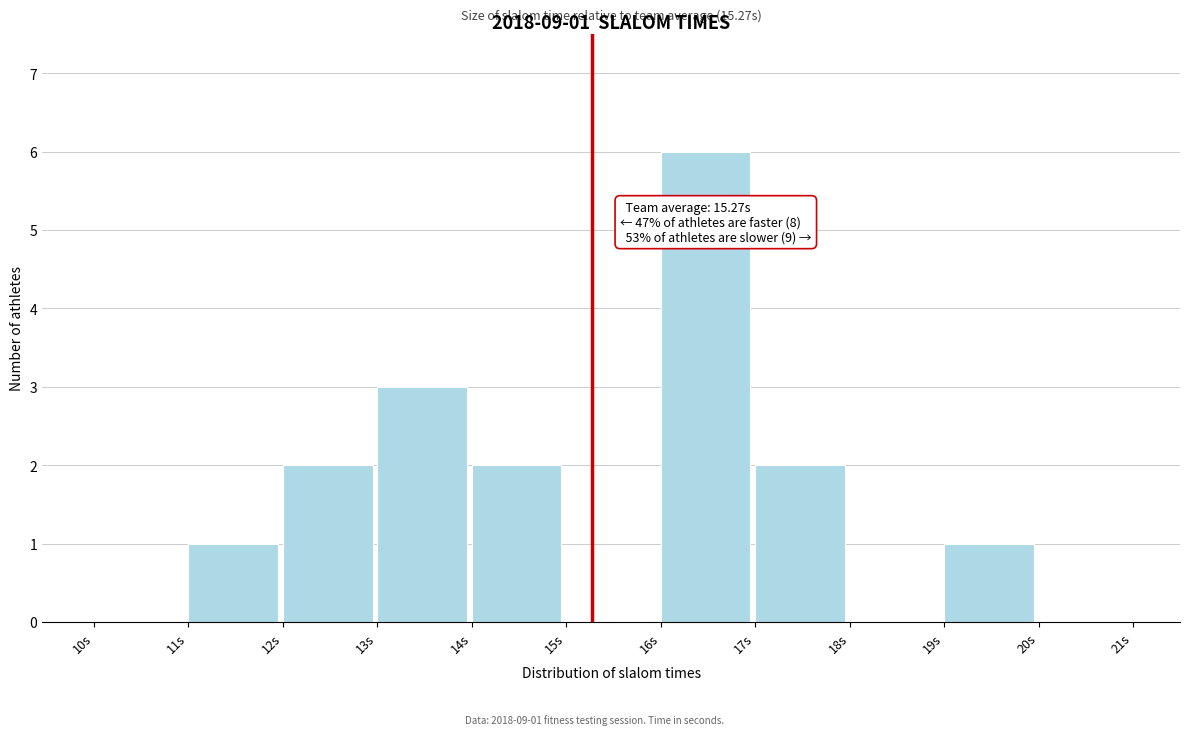

Over which range of the x-axis is the bar tallest?

16 to 17